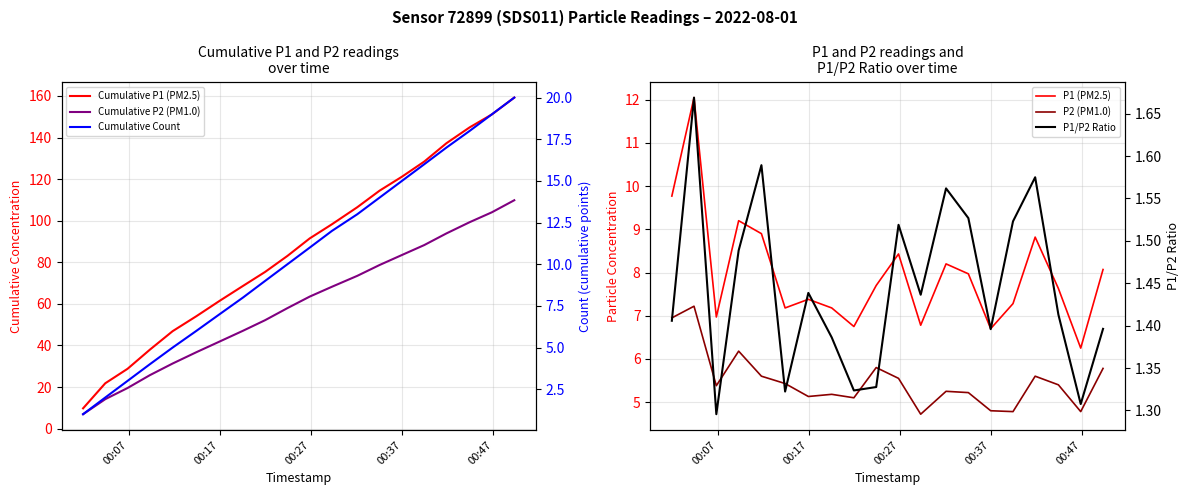

Which series has the largest total across all categories?

Cumulative P1 (PM2.5)